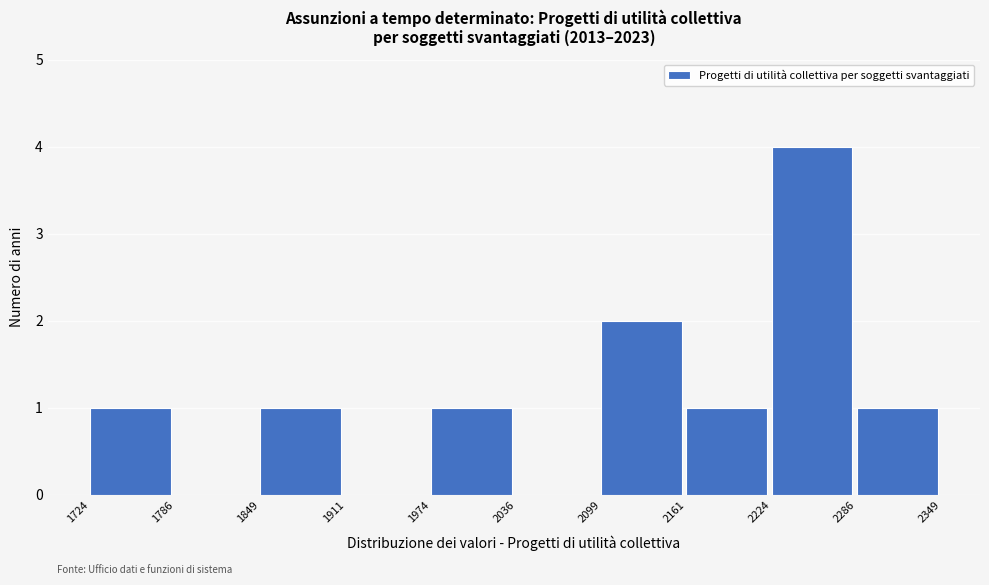

What is the height of the bar covering 2161 to 2224 on the x-axis? The values are not printed on the chart, so give them approximately, as read against the axis.

1